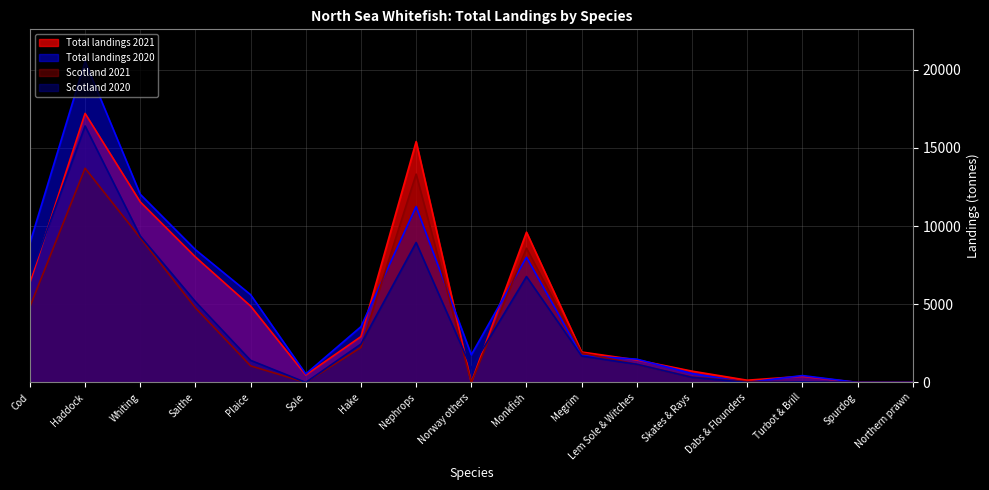

What is the value of the Scotland 2020 point at the 9th from the left?

912.8